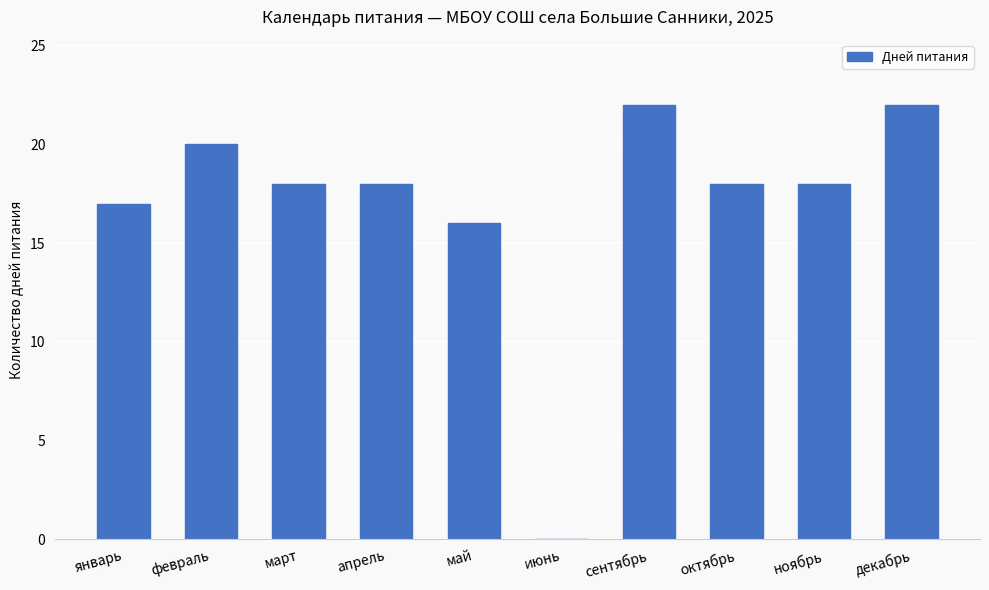

Is it true that the value at май is 16?

True